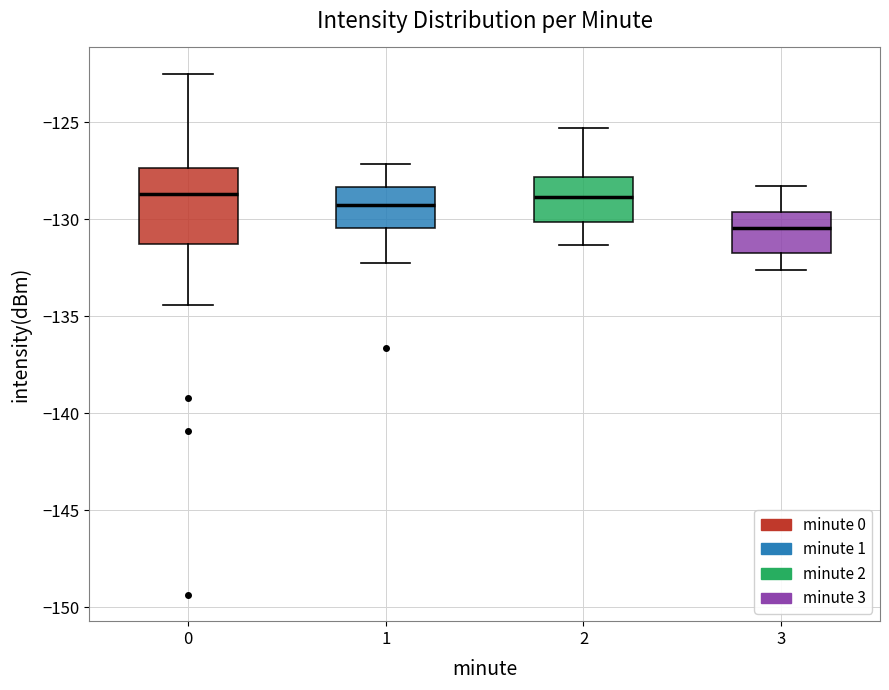

Which box is the tallest, from its lower edge to its upper edge?

0